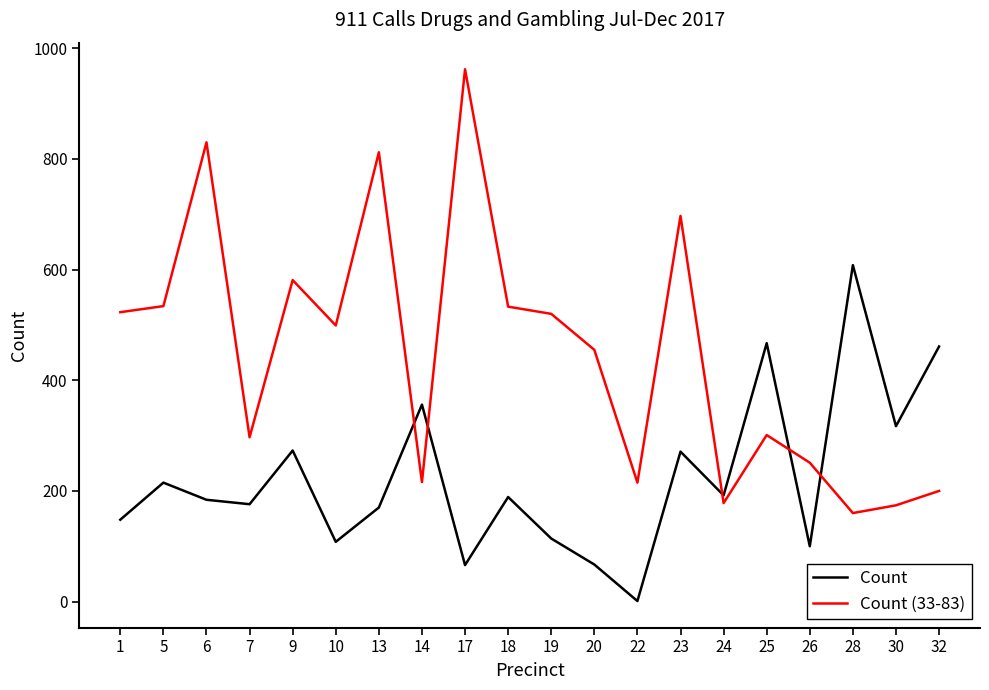

The Count series shows 608 at 28. True or false?

True